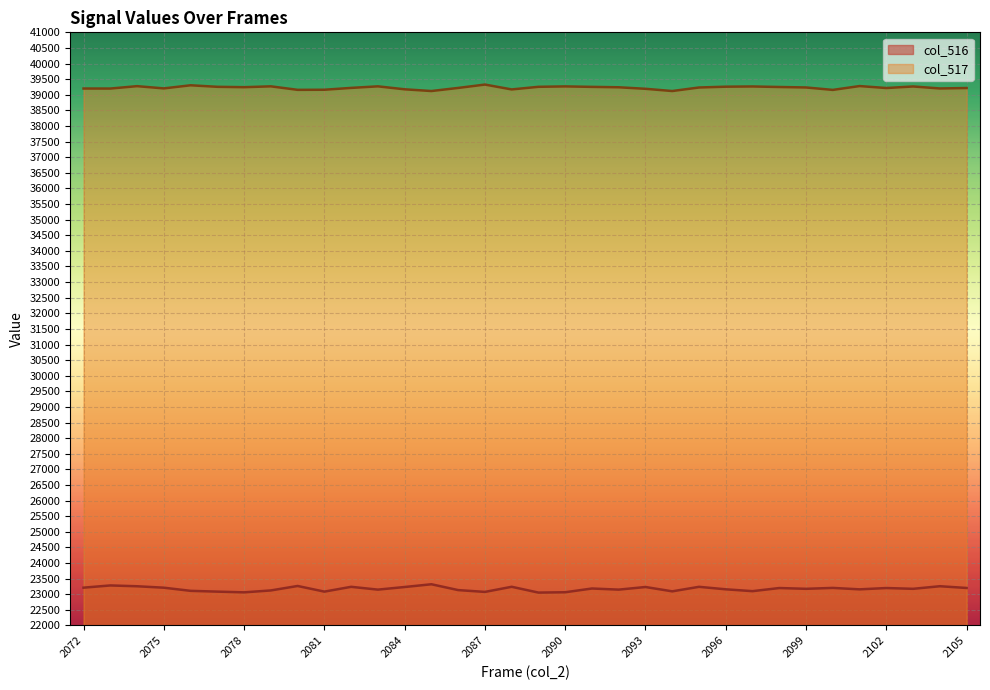

Where is the first local minimum for col_516?

2078